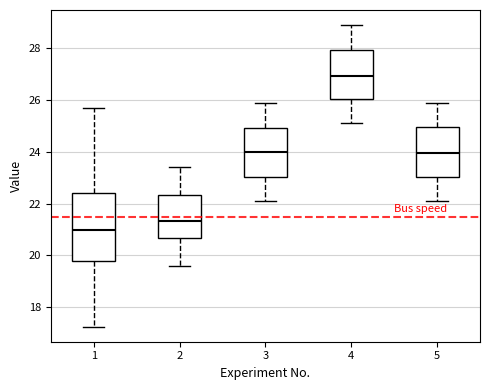

Reading left to right, read every box against the y-axis: the position of its median line, the range the box covers, and the ends of its whiskers. The values are not printed on the chart, so give them approximately, as read against the axis.

1: median 21.0, box 19.8 to 22.4, whiskers 17.2 to 25.8
2: median 21.4, box 20.6 to 22.4, whiskers 19.6 to 23.4
3: median 24.0, box 23.0 to 25.0, whiskers 22.2 to 26.0
4: median 27.0, box 26.0 to 28.0, whiskers 25.2 to 29.0
5: median 24.0, box 23.0 to 25.0, whiskers 22.2 to 26.0